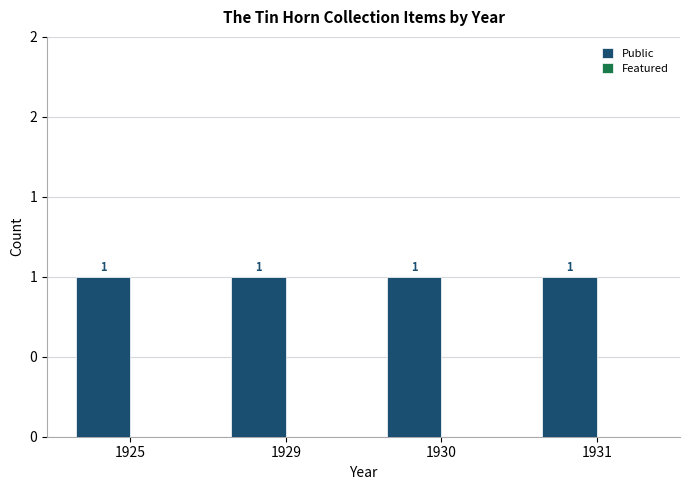

Which category has the lowest value in the Public series?

1925